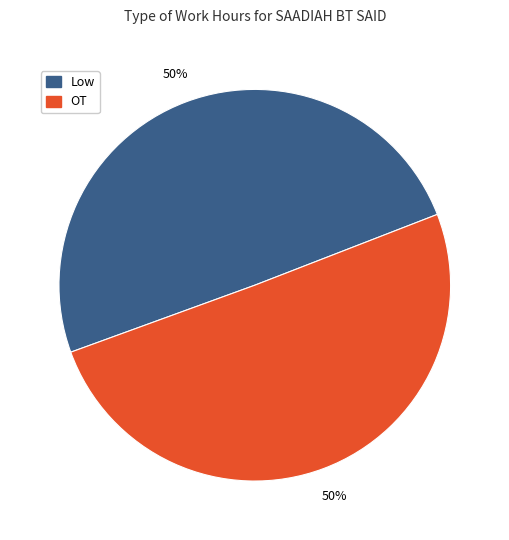

To the nearest percent, what is the average slice percentage?

50%